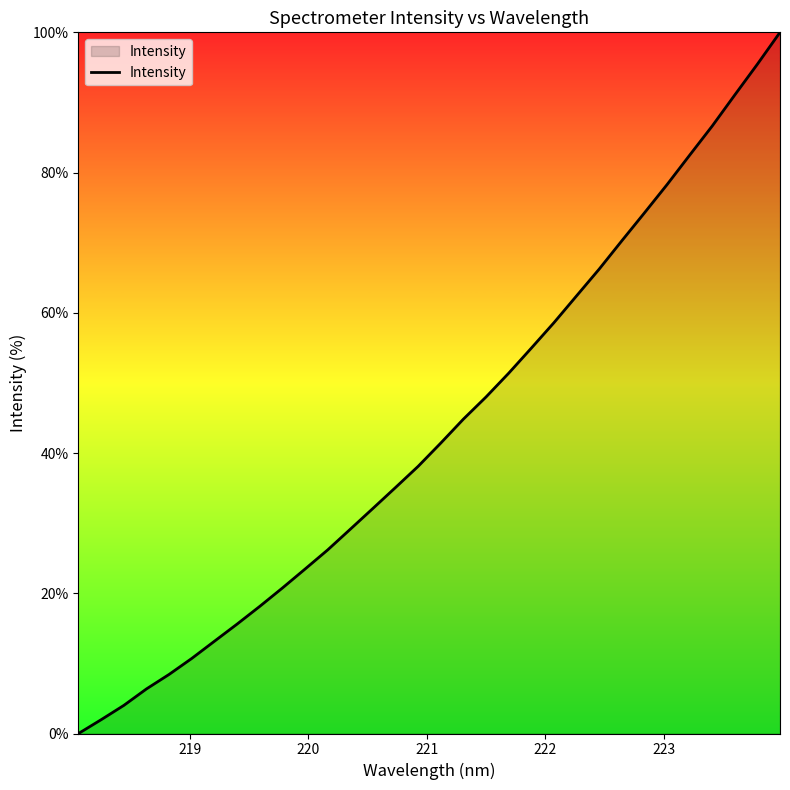

What is the difference between the maximum and minimum values?

100.0